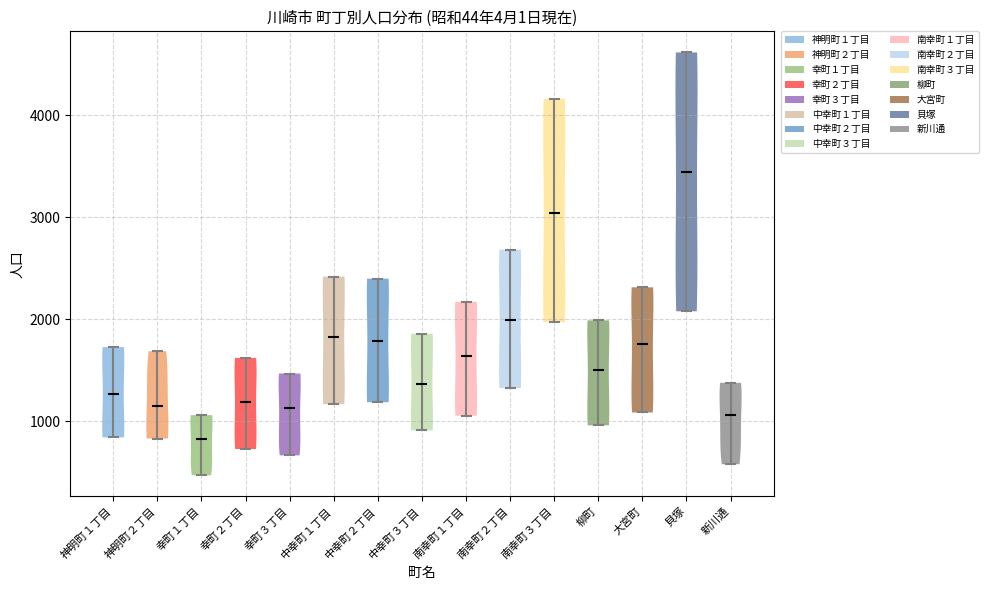

Which violin has the highest median line?

貝塚